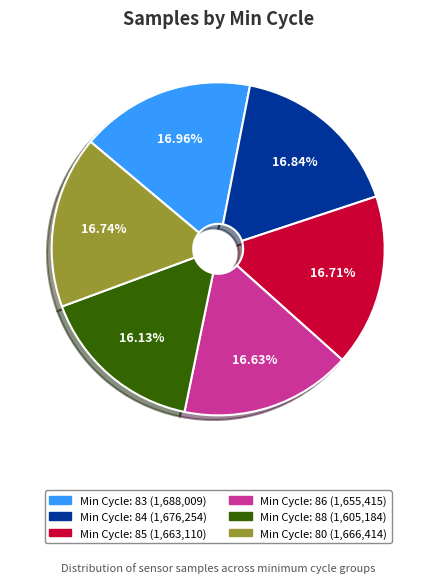

Approximately how many times larger is the value at Min Cycle: 88 (1,605,184) compared to Min Cycle: 80 (1,666,414)?

1.0